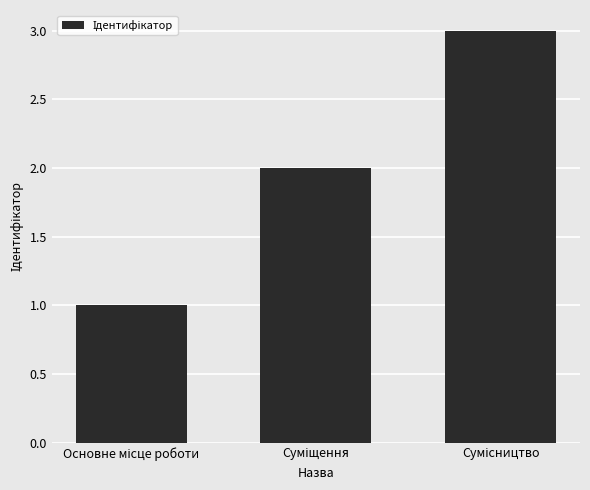

How many data points are less than 2?

1